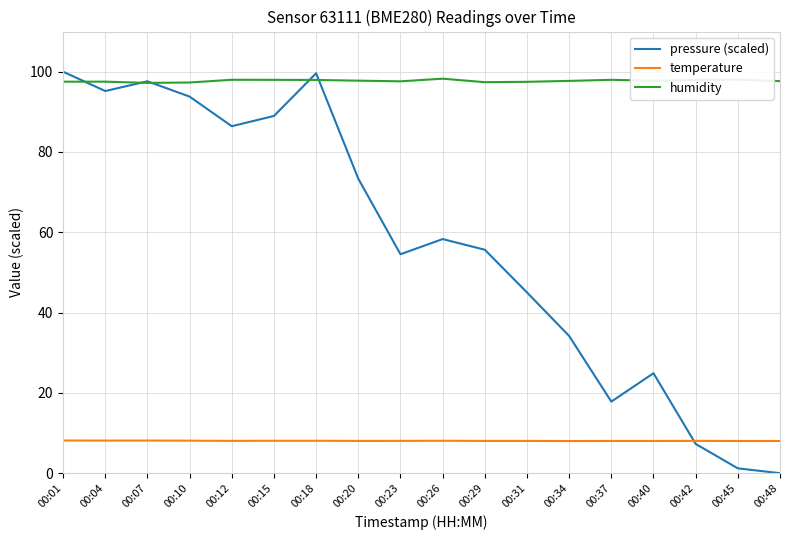

Between 00:10 and 00:45, which series saw the biggest shift?

pressure (scaled)